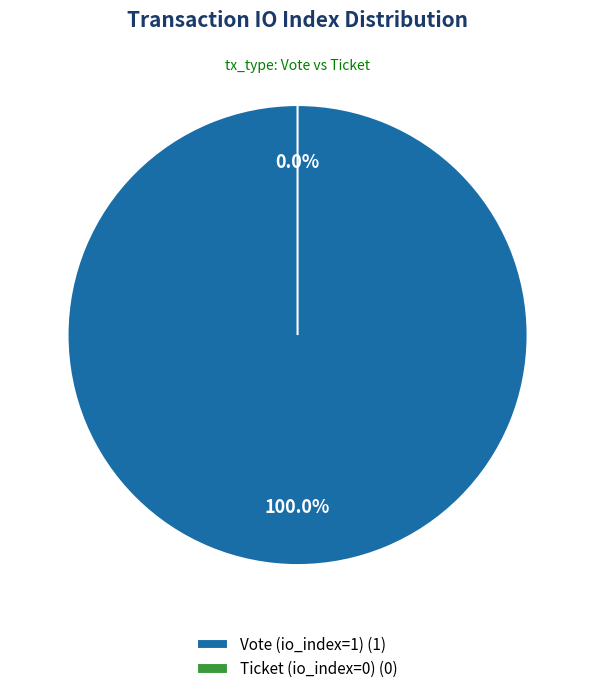

How many slices are in this pie chart?

2